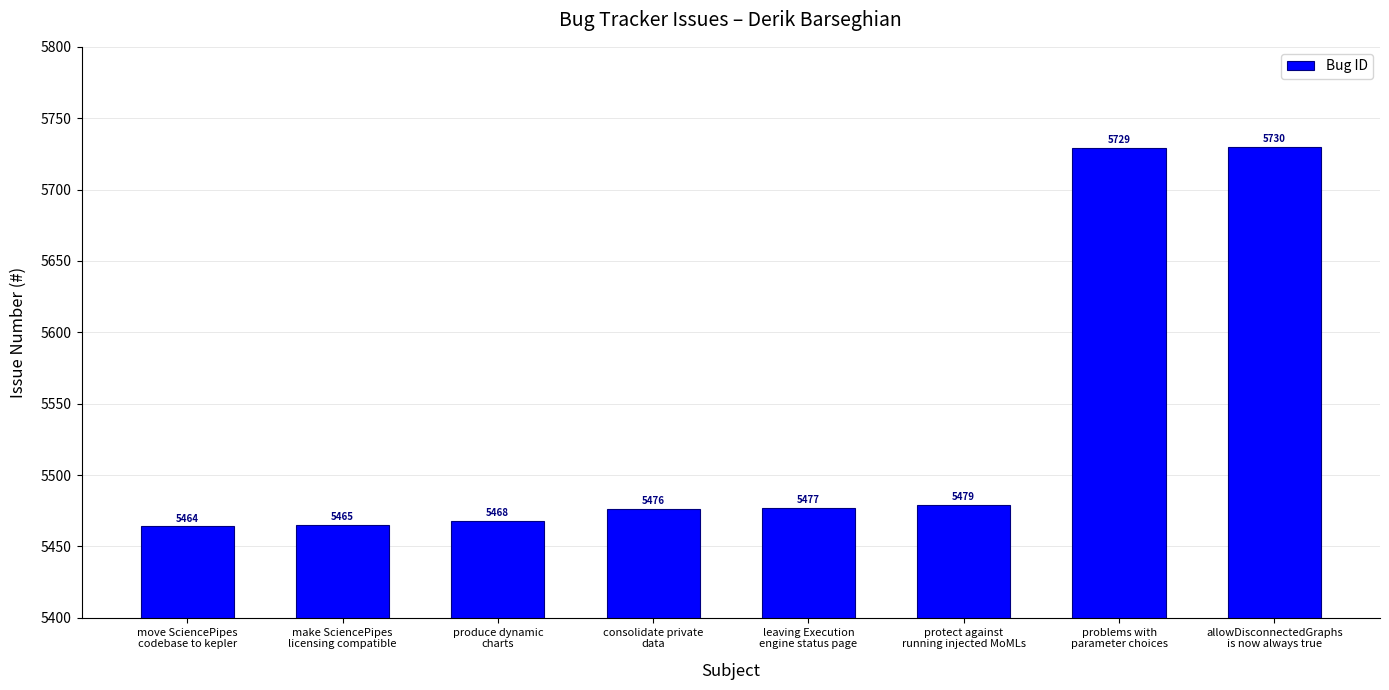

Which category has the highest value across all series?

allowDisconnectedGraphs
is now always true